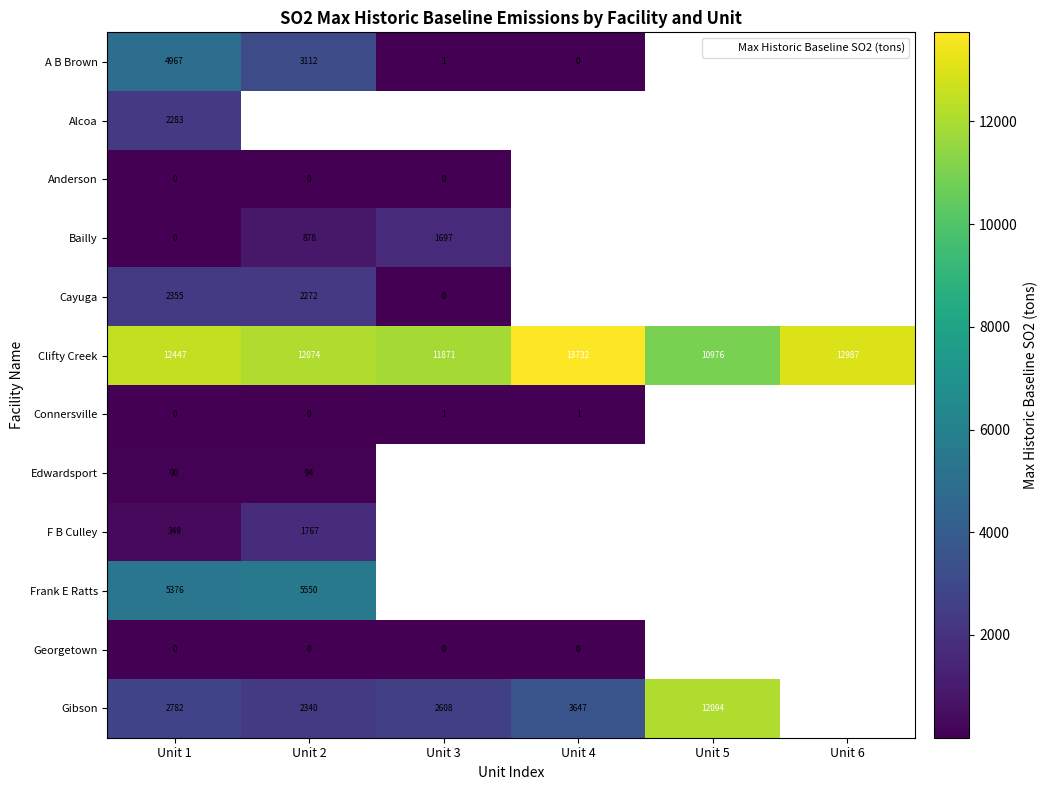

Is the value of Cayuga at Unit 1 greater than the value of A B Brown at Unit 3?

Yes